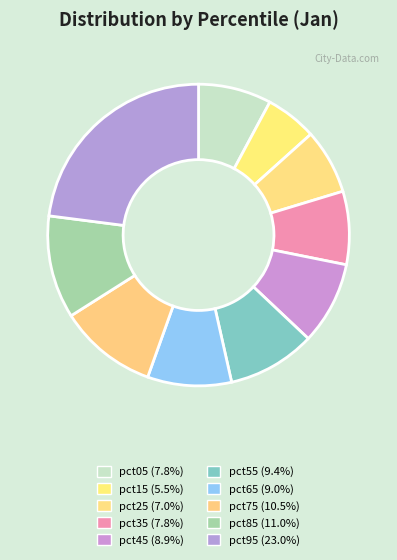

To the nearest percent, what is the combined percentage of pct55 and pct15?

15%